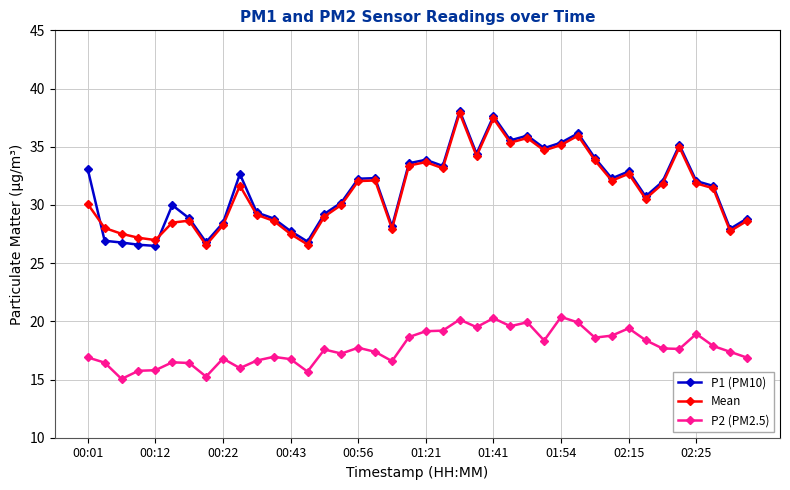

At how many categories does at least one series exceed 15?

40